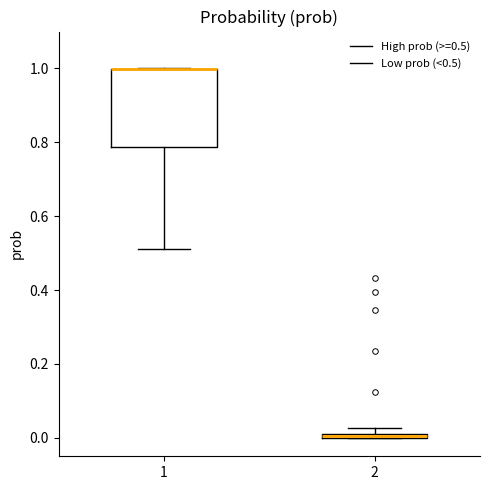

Comparing the boxes themselves (not the whiskers), which one is the tallest?

1